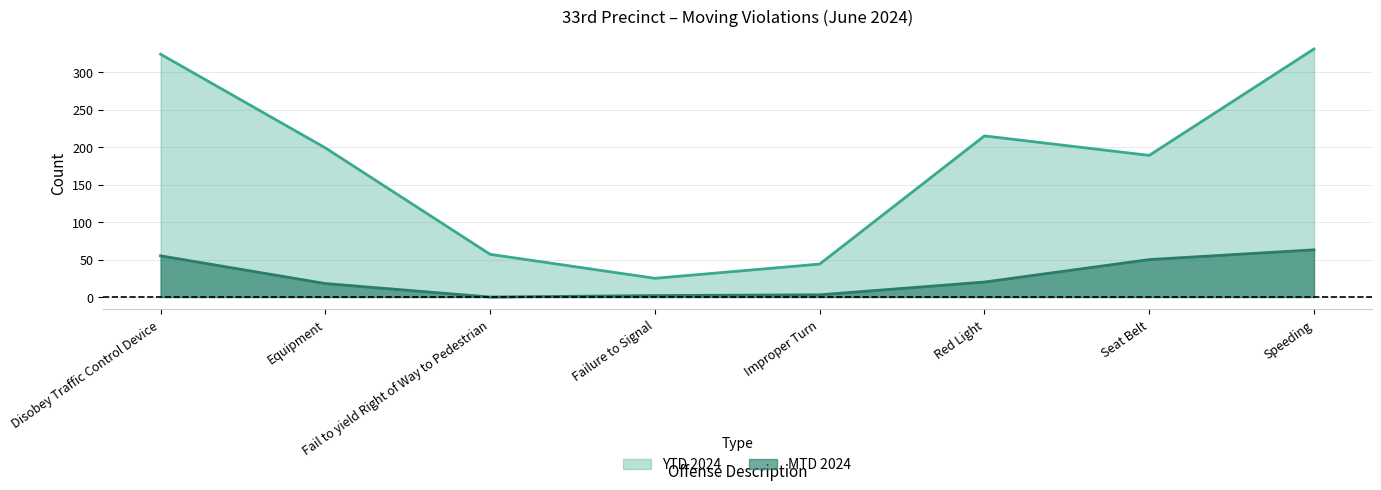

How many data points in MTD 2024 are less than 20?

4